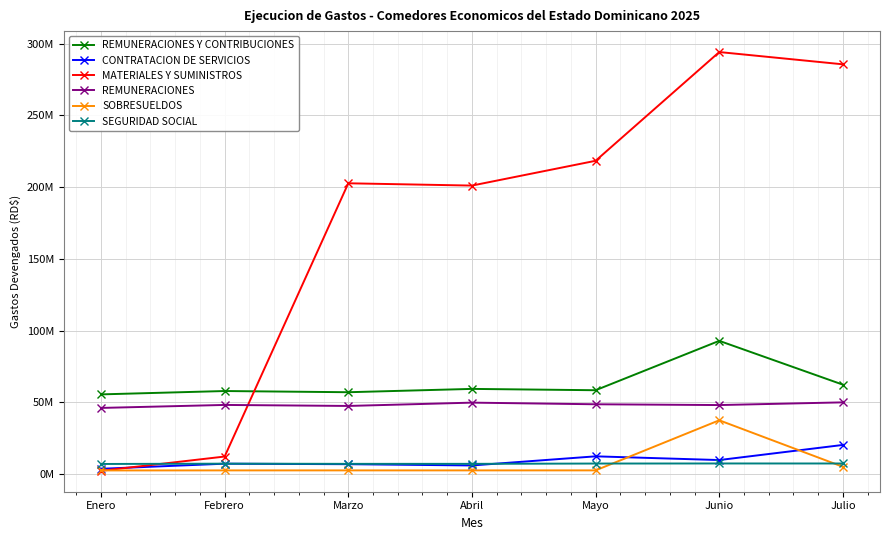

Which series has the largest range (max minus min)?

MATERIALES Y SUMINISTROS